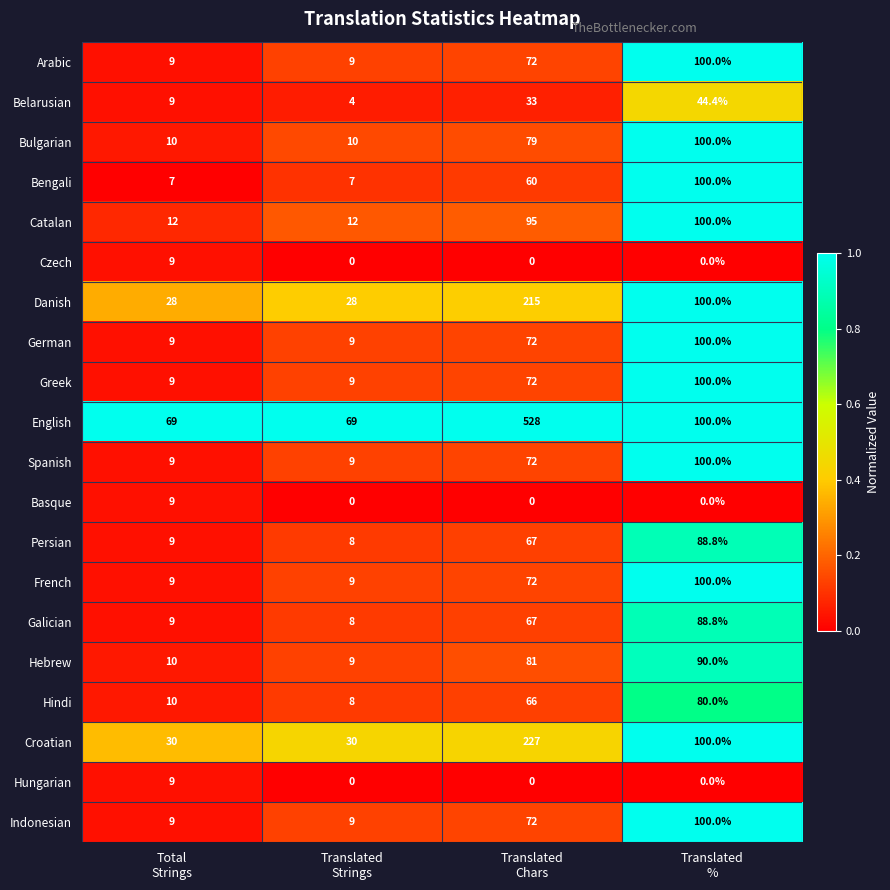

How many Czech values are between 0 and 9?

4